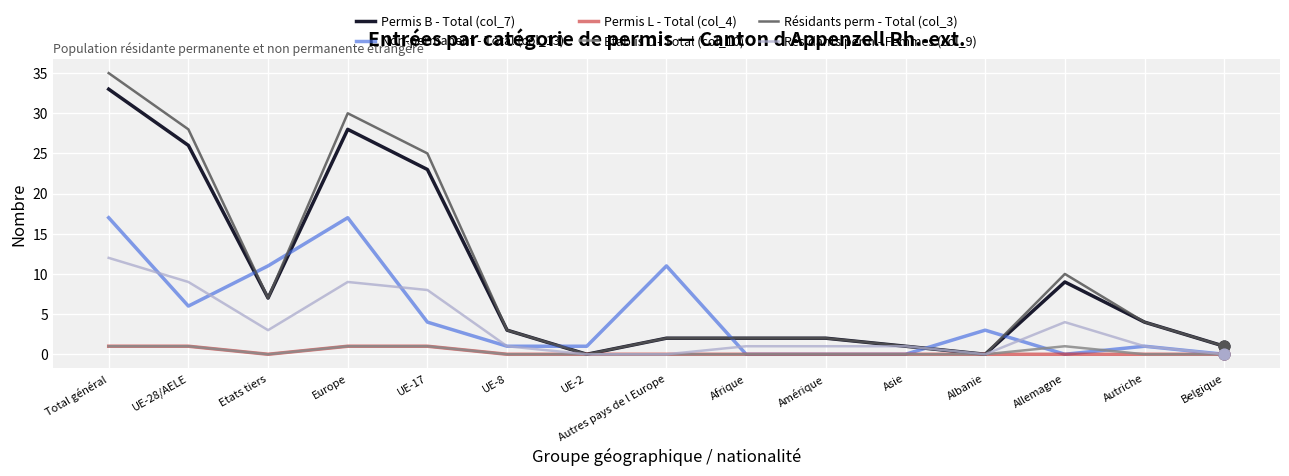

Which series has the widest spread of values?

Résidants perm - Total (col_3)